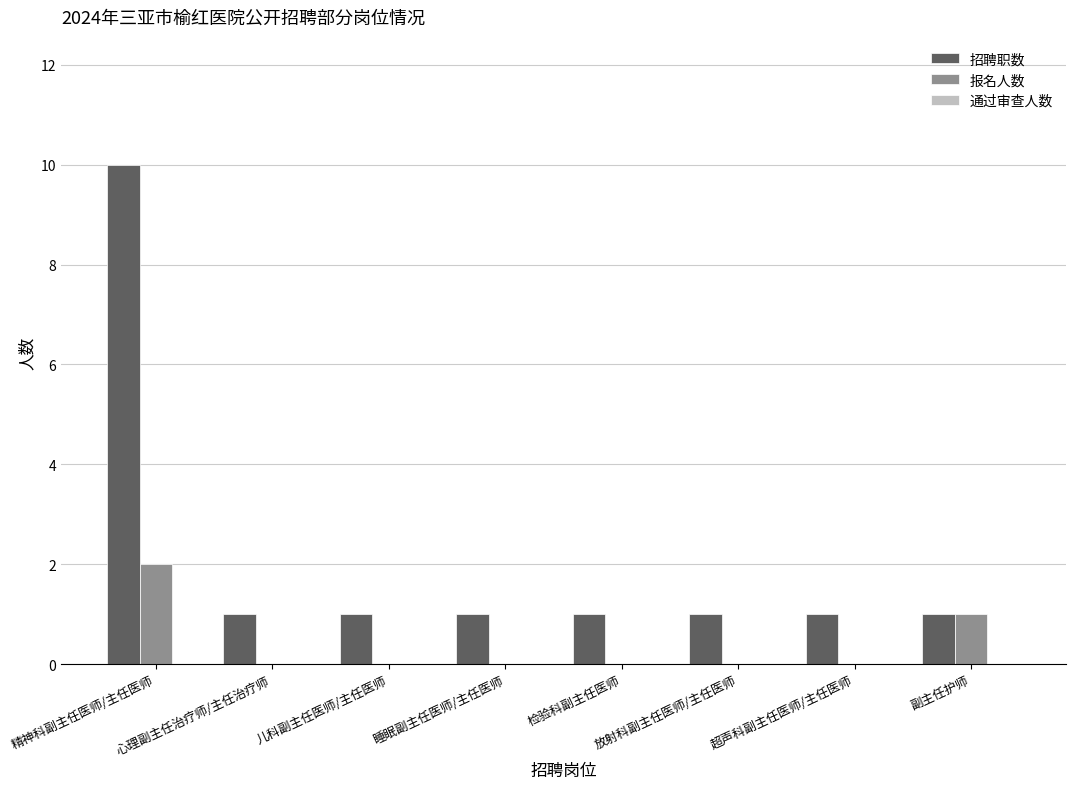

The value of 报名人数 at 心理副主任治疗师/主任治疗师 is -1. True or false?

False